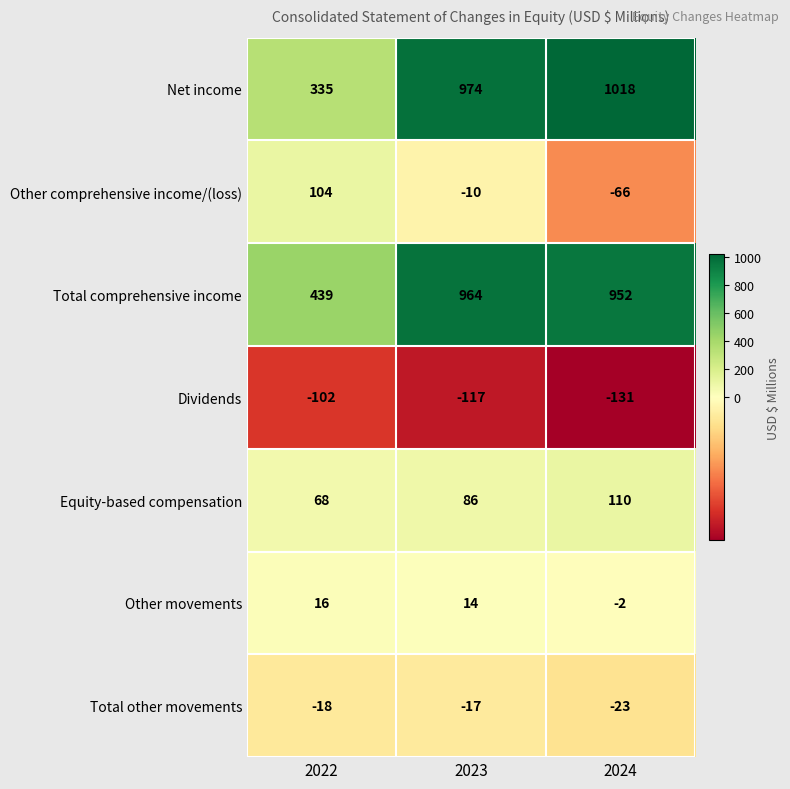

Reading left to right, extract all data points from this chart.

Net income: 2022=335	2023=974	2024=1018
Other comprehensive income/(loss): 2022=104	2023=-10	2024=-66
Total comprehensive income: 2022=439	2023=964	2024=952
Dividends: 2022=-102	2023=-117	2024=-131
Equity-based compensation: 2022=68	2023=86	2024=110
Other movements: 2022=16	2023=14	2024=-2
Total other movements: 2022=-18	2023=-17	2024=-23